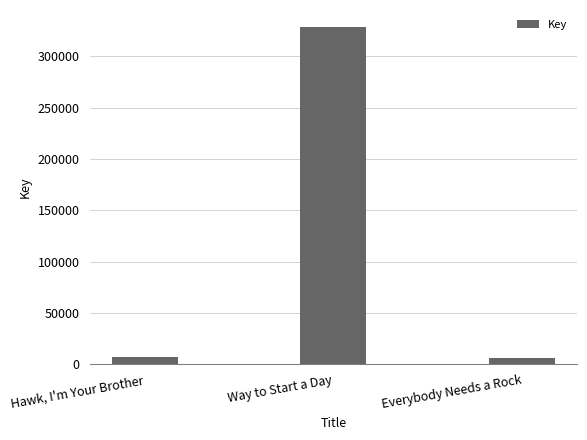

Which has a higher value, Hawk, I'm Your Brother or Way to Start a Day?

Way to Start a Day